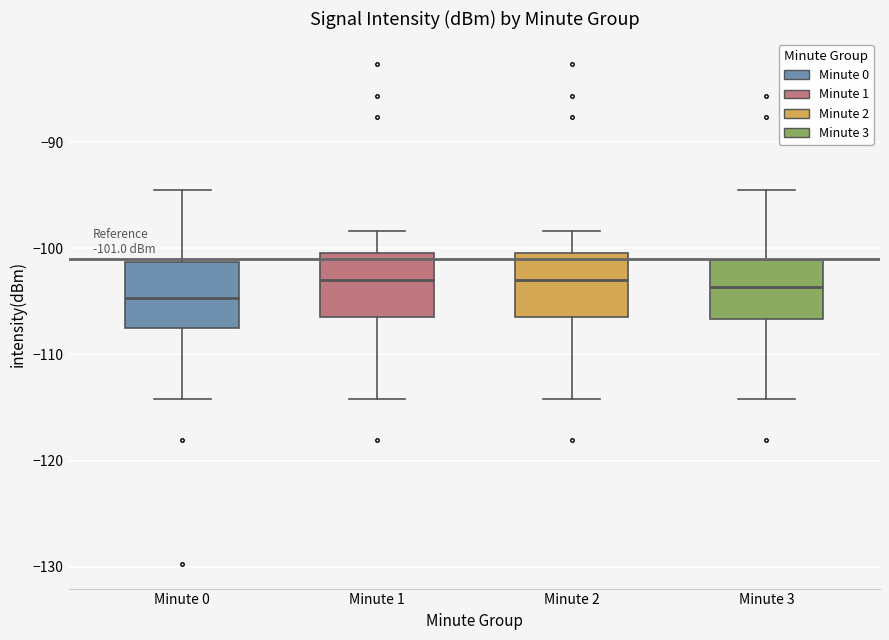

Which box's median line is the lowest?

Minute 0